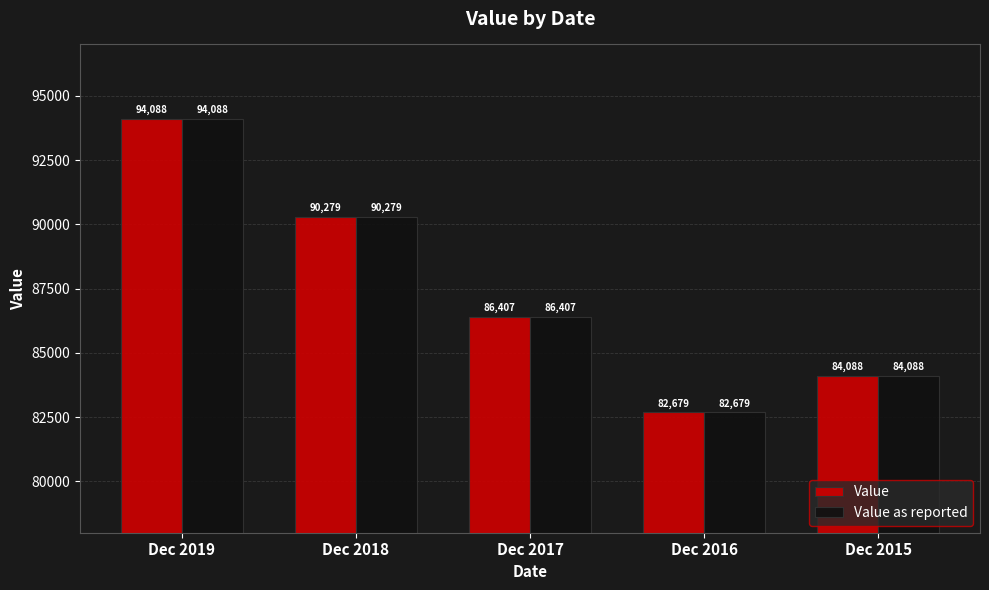

What are all the series names shown in the legend?

Value, Value as reported